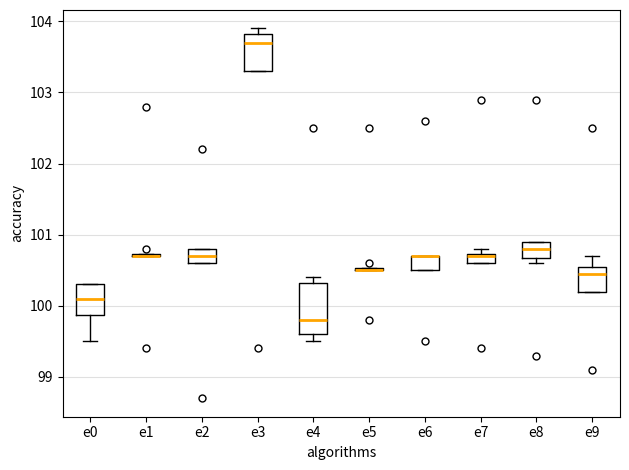

Where is the upper edge of the box for e7 on the y-axis? The values are not printed on the chart, so give them approximately, as read against the axis.

100.7